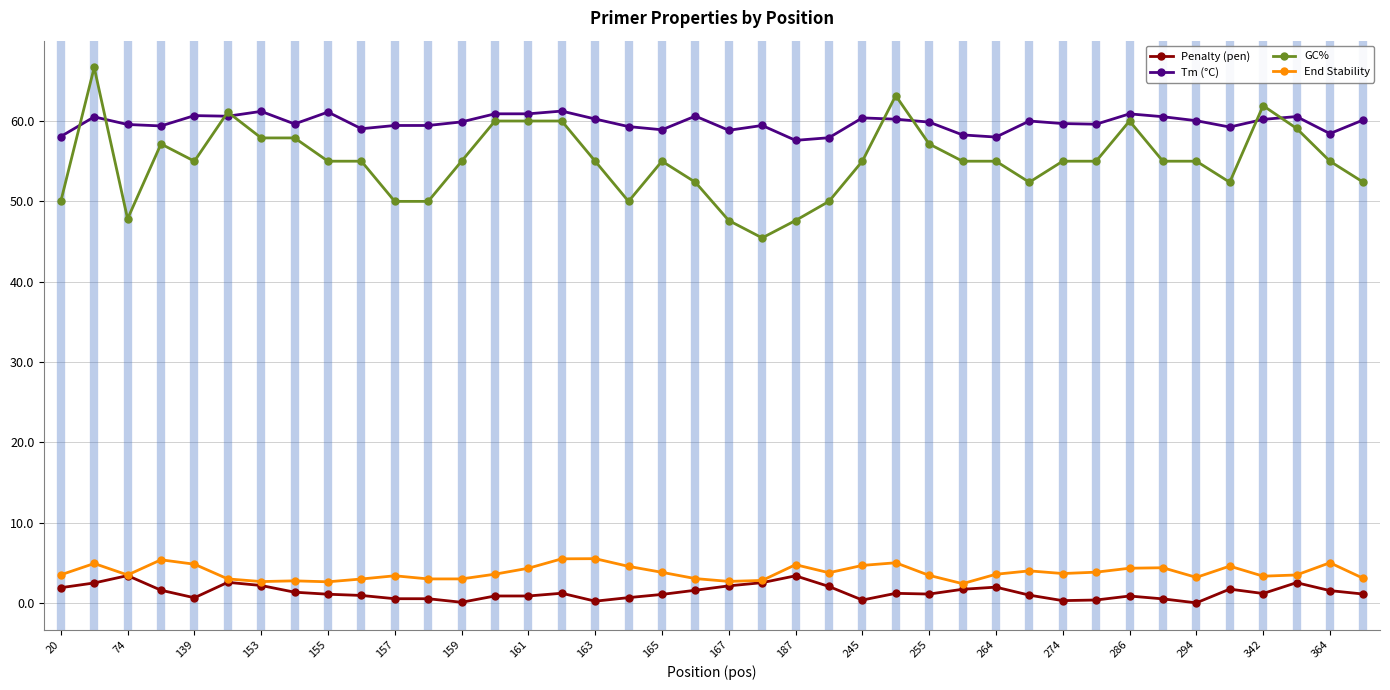

What is the highest value of the GC% series?

66.7